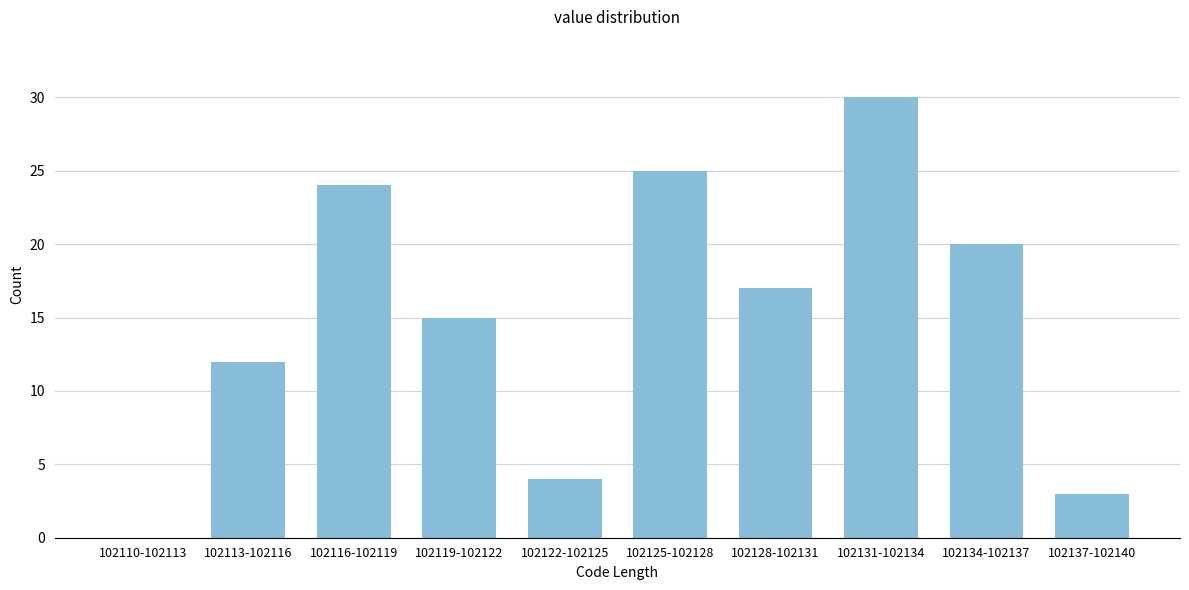

Reading left to right, transcribe all the data shown in this chart.

102110-102113=0	102113-102116=12	102116-102119=24	102119-102122=15	102122-102125=4	102125-102128=25	102128-102131=17	102131-102134=30	102134-102137=20	102137-102140=3